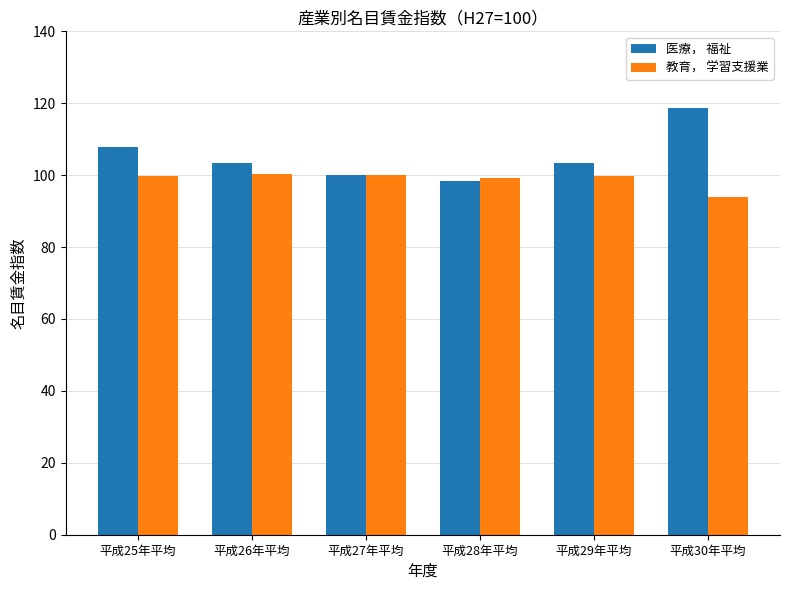

At how many categories does at least one series exceed 105?

2